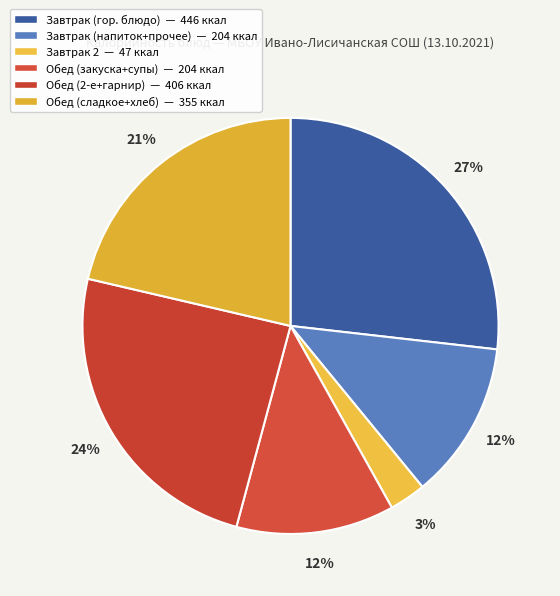

Is there any slice that represents more than half of the pie?

No